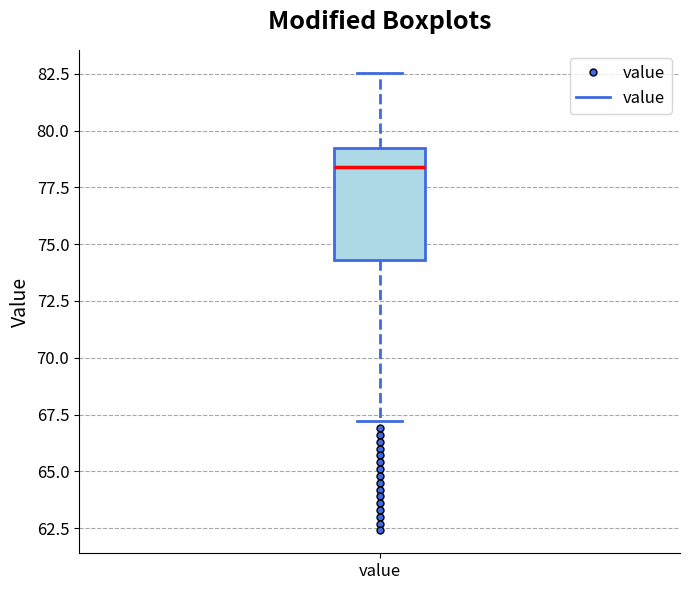

Where does the upper whisker of the box for value end on the y-axis? The values are not printed on the chart, so give them approximately, as read against the axis.

82.5